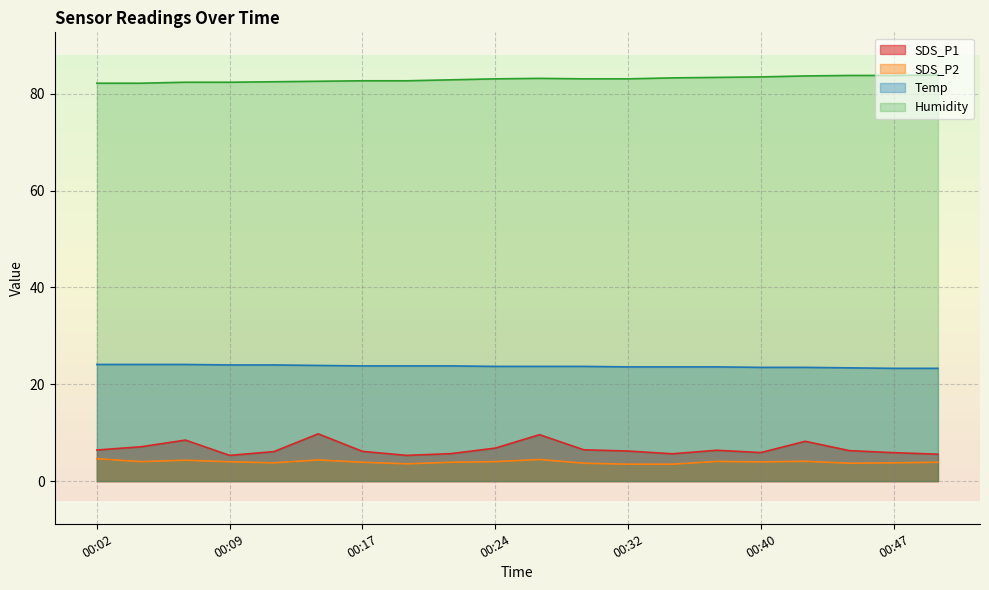

True or false: Temp has more than 0 points higher than both neighbors.

False